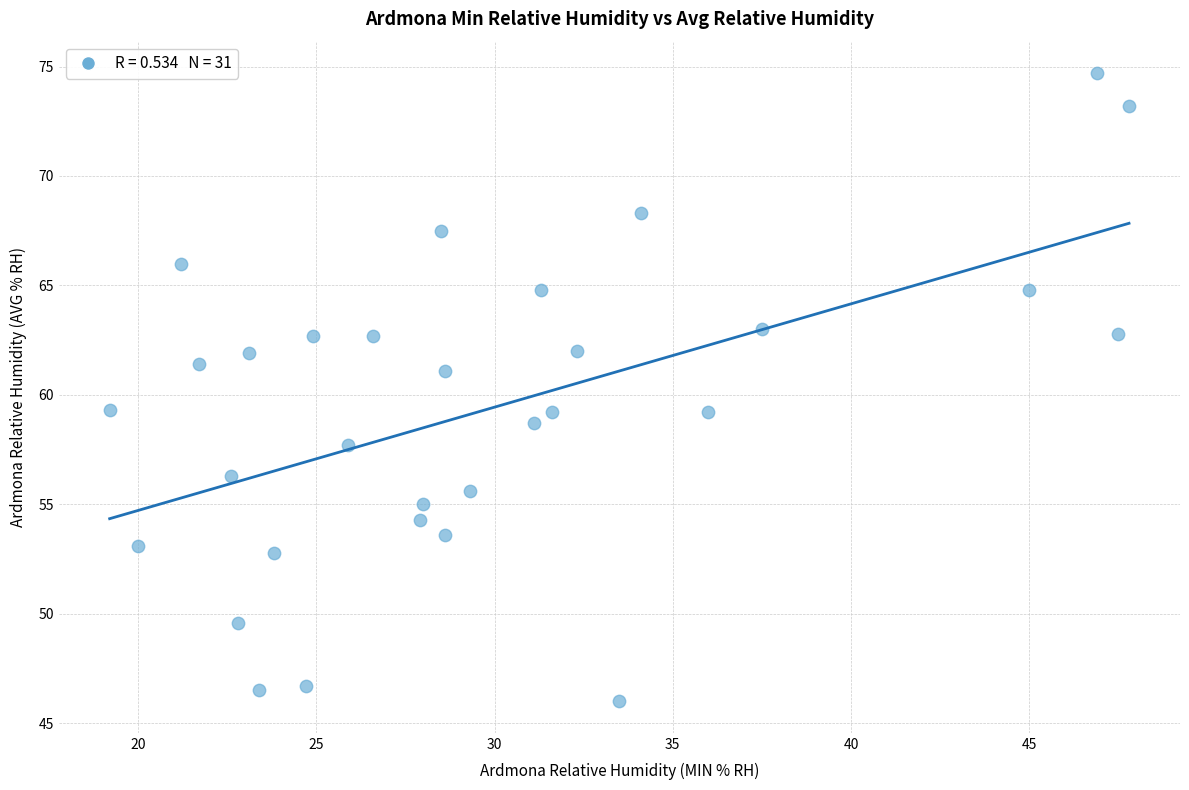

What is the range of X values (max minus min)?

28.6